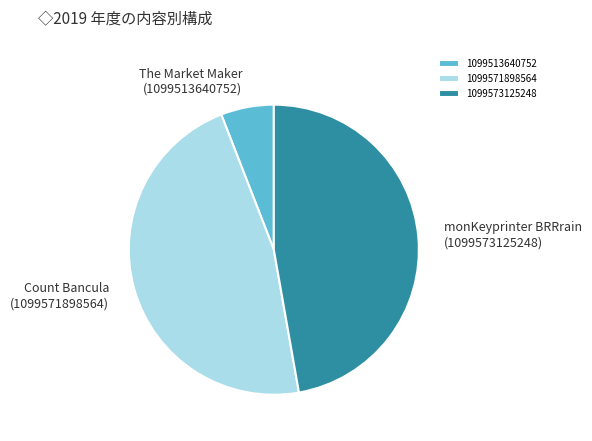

True or false: 1099513640752 accounts for 6% of the total.

True